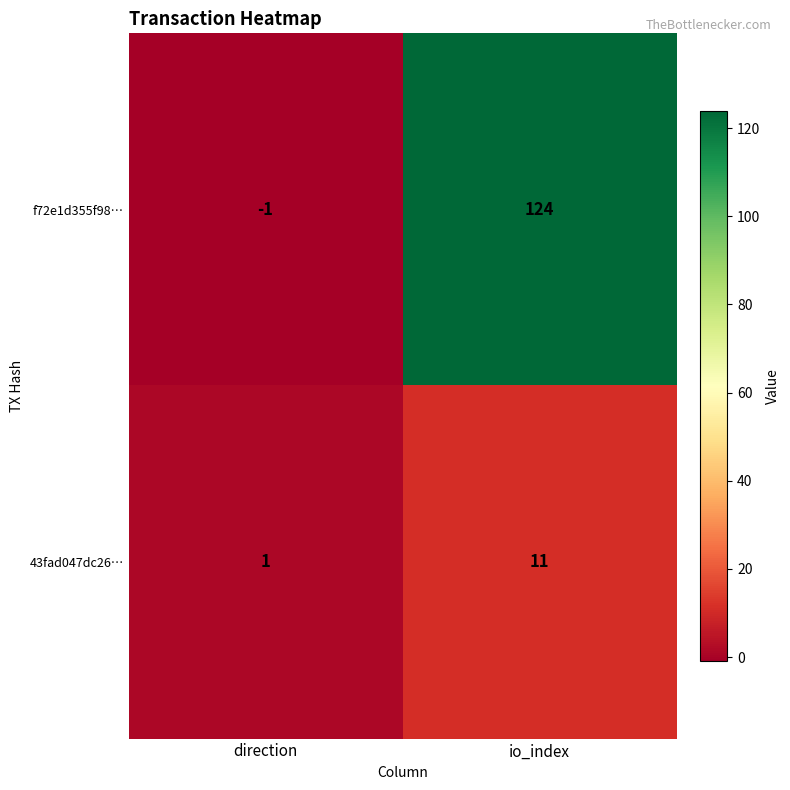

At which category is the sum across all series the highest?

io_index